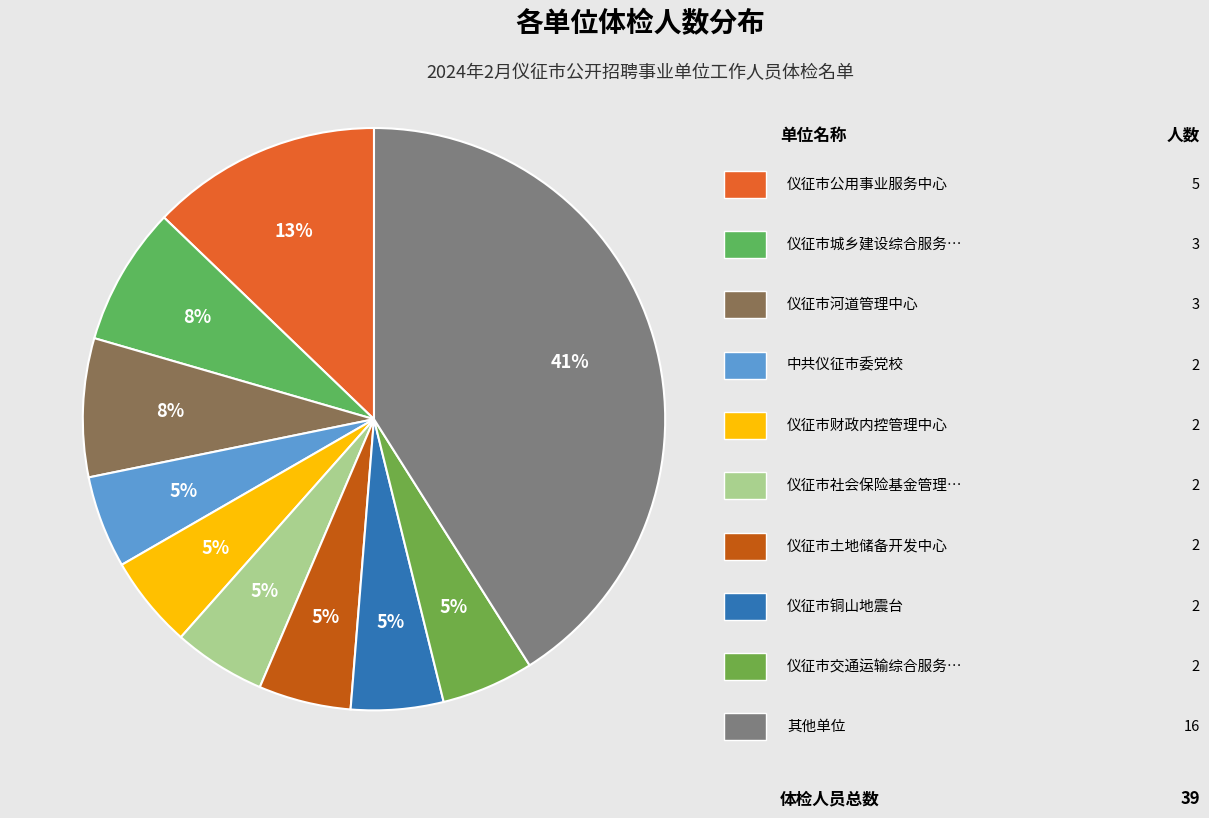

Is there a majority slice in this chart?

No